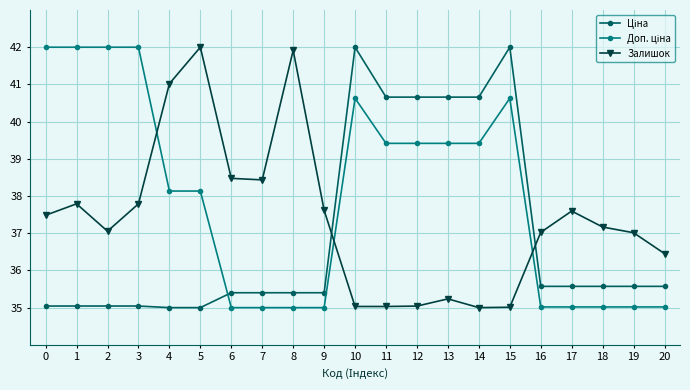

What is the difference between the Залишок values at 8 and 20?

5.5